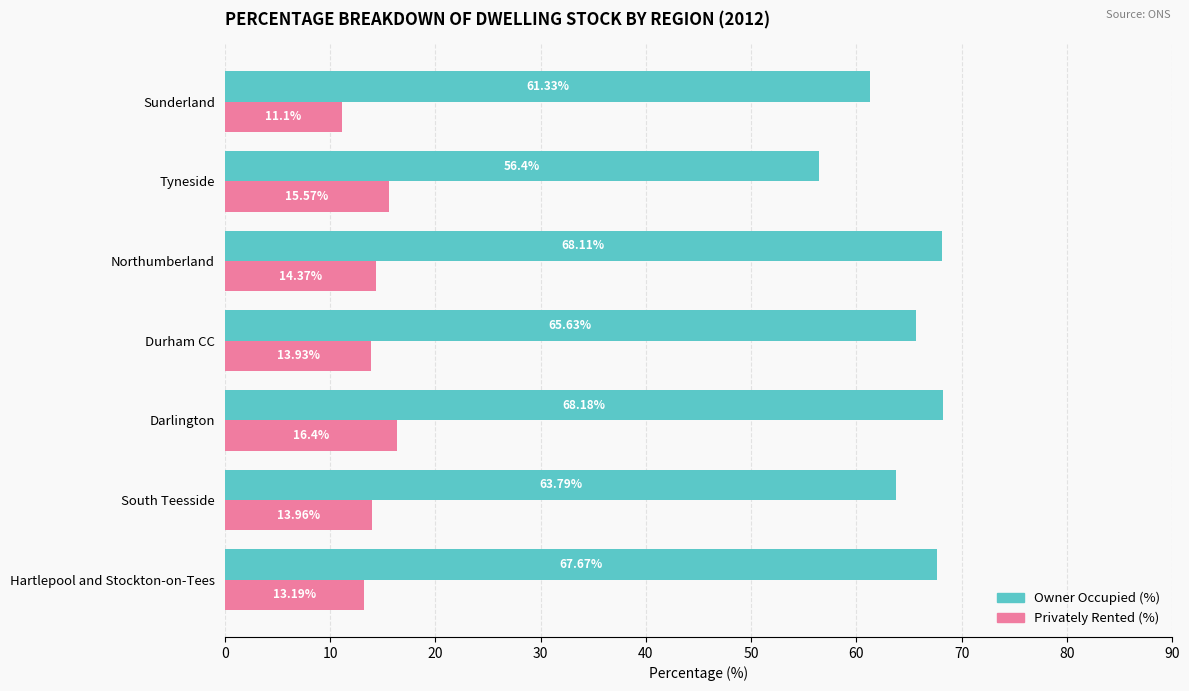

Rank the series at Northumberland from lowest to highest value.

Privately Rented (%), Owner Occupied (%)